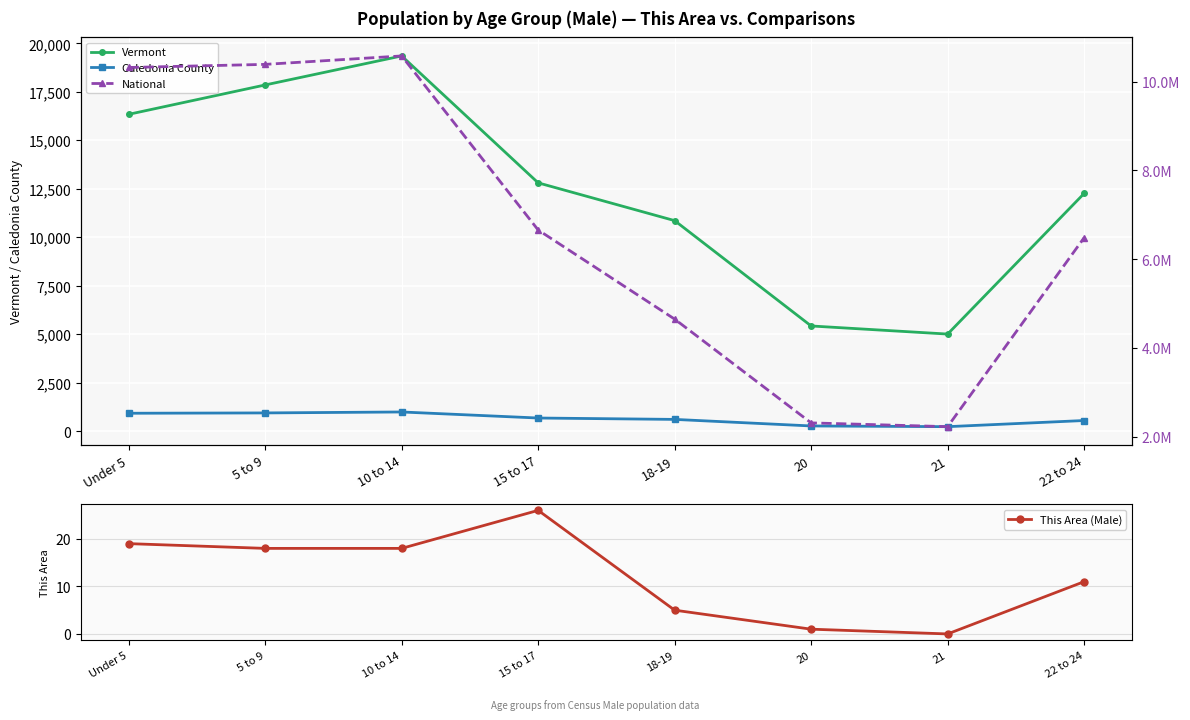

What are all the series names shown in the legend?

Vermont, Caledonia County, This Area (Male), National